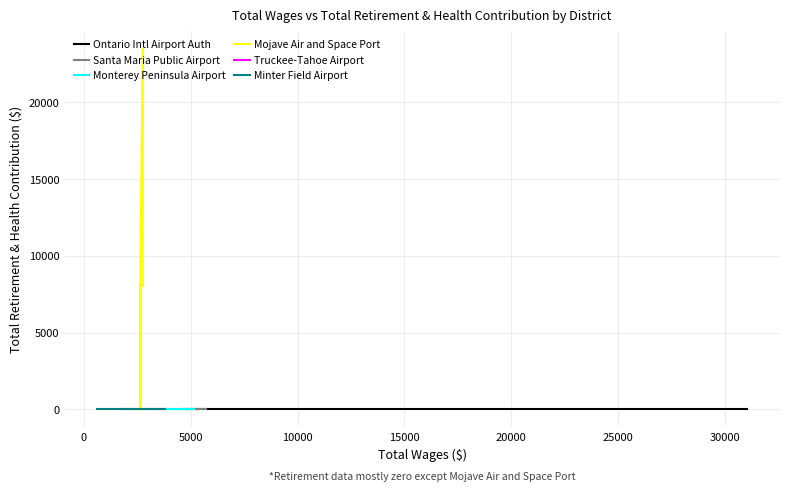

What are all the series names shown in the legend?

Ontario Intl Airport Auth, Santa Maria Public Airport, Monterey Peninsula Airport, Mojave Air and Space Port, Truckee-Tahoe Airport, Minter Field Airport